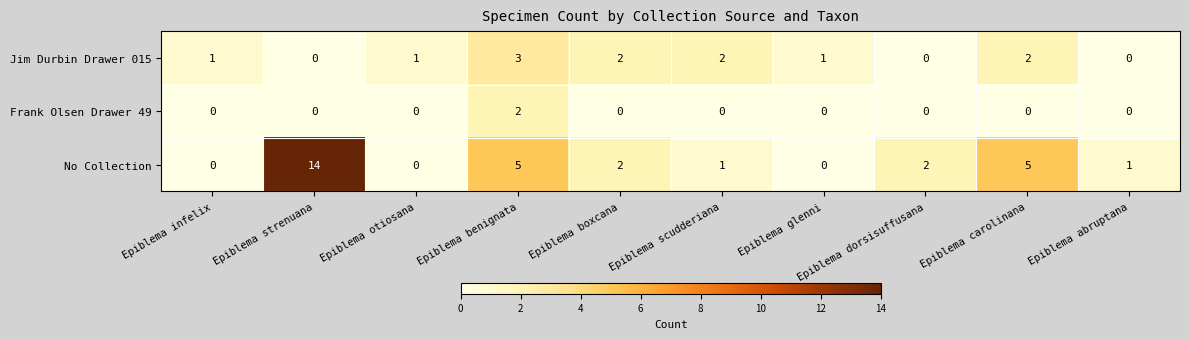

List the series in order of their peak value, highest first.

No Collection, Jim Durbin Drawer 015, Frank Olsen Drawer 49